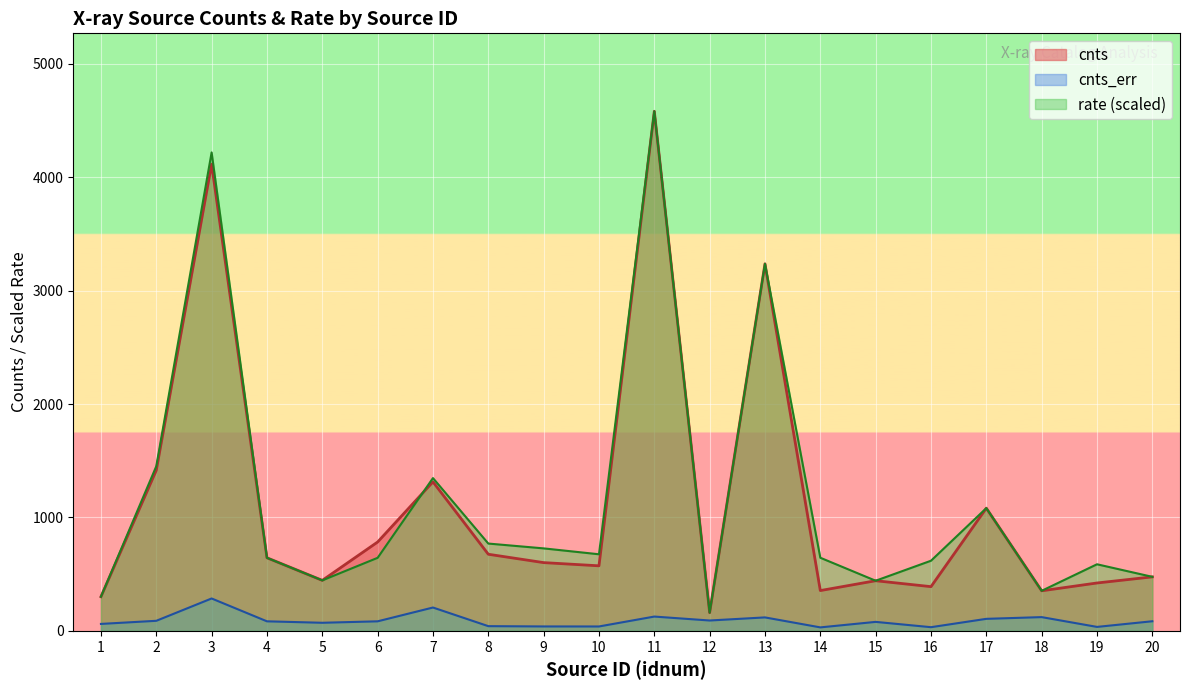

List the series in order of their peak value, highest first.

cnts, rate, cnts_err